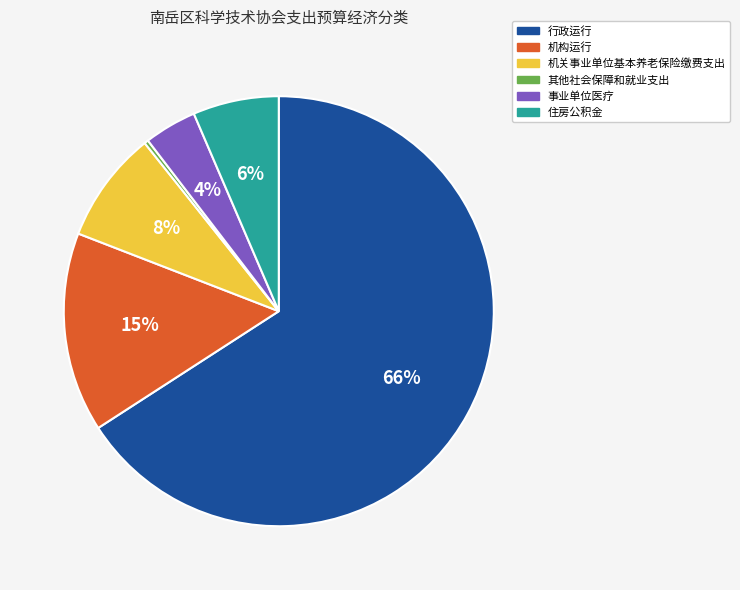

Which slice is the largest?

行政运行